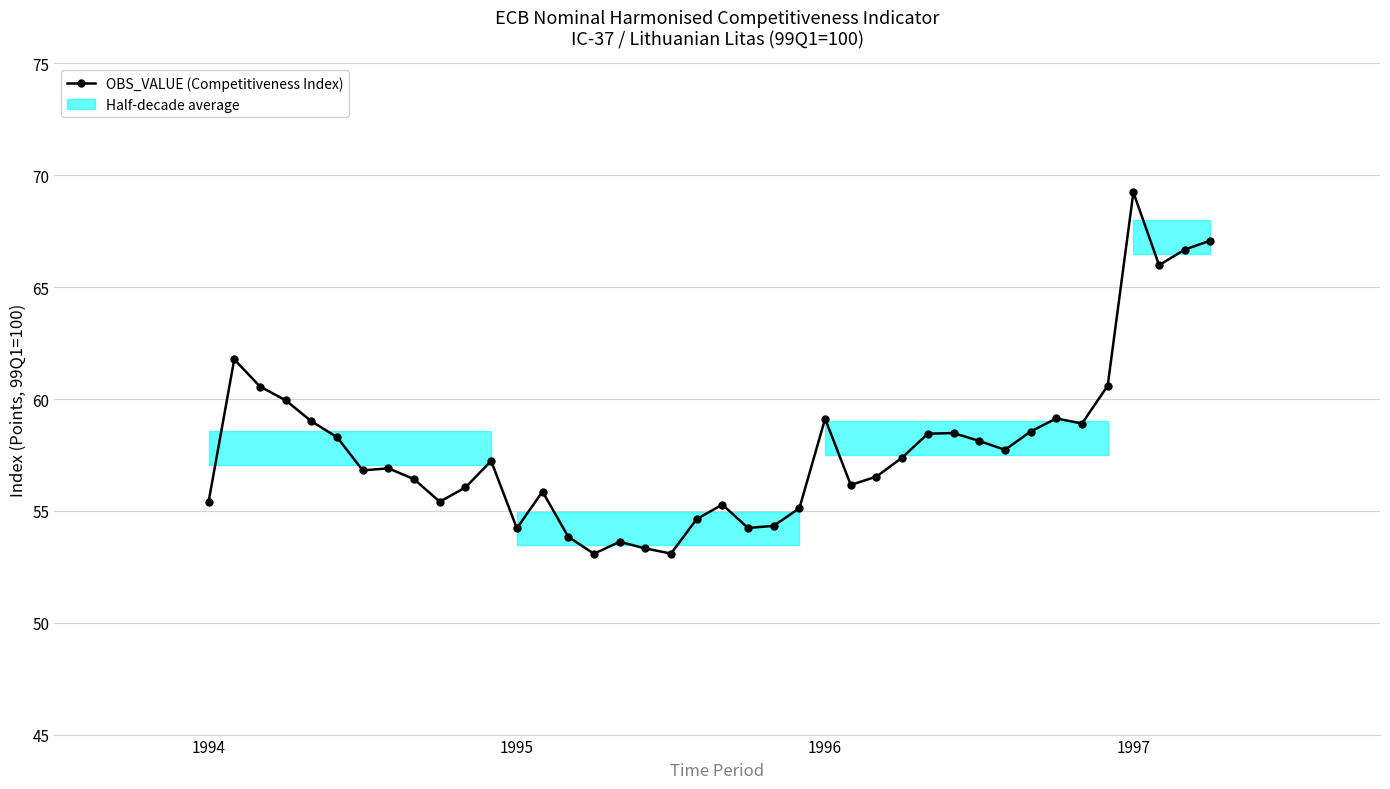

How many categories are shown in the chart?

40